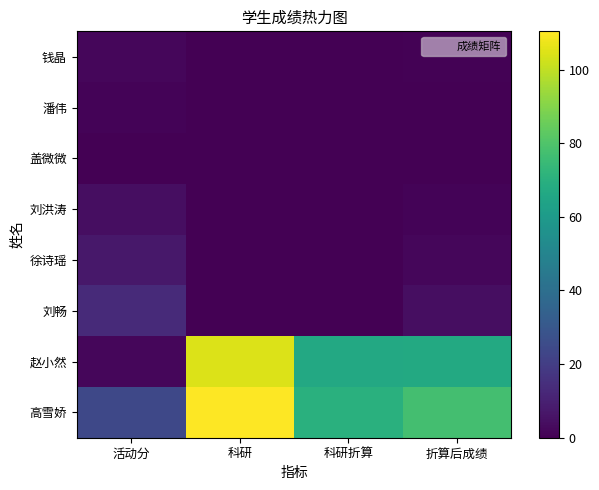

Which label corresponds to the largest value in the chart?

科研